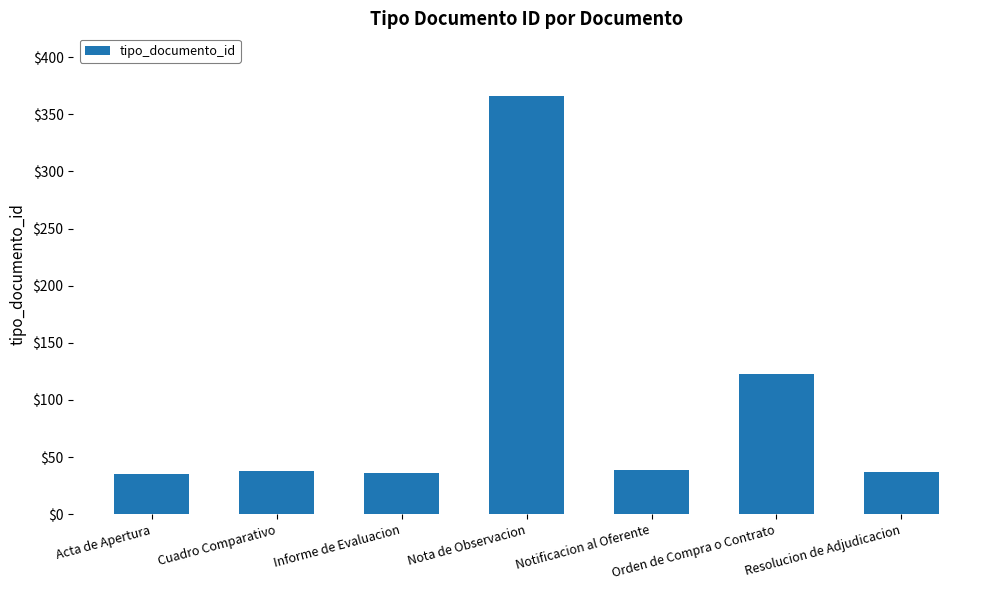

What is the smallest value displayed?

35